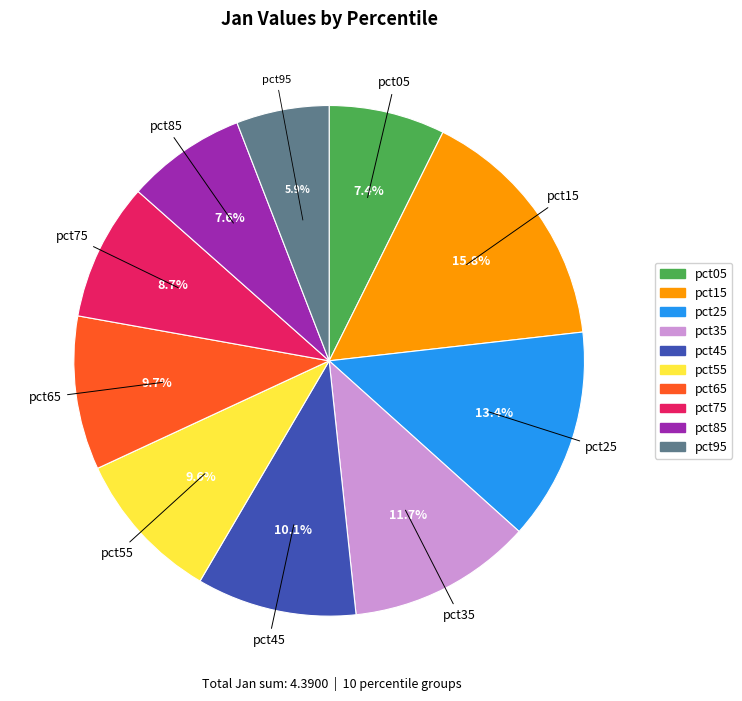

True or false: pct55 accounts for 10% of the total.

True